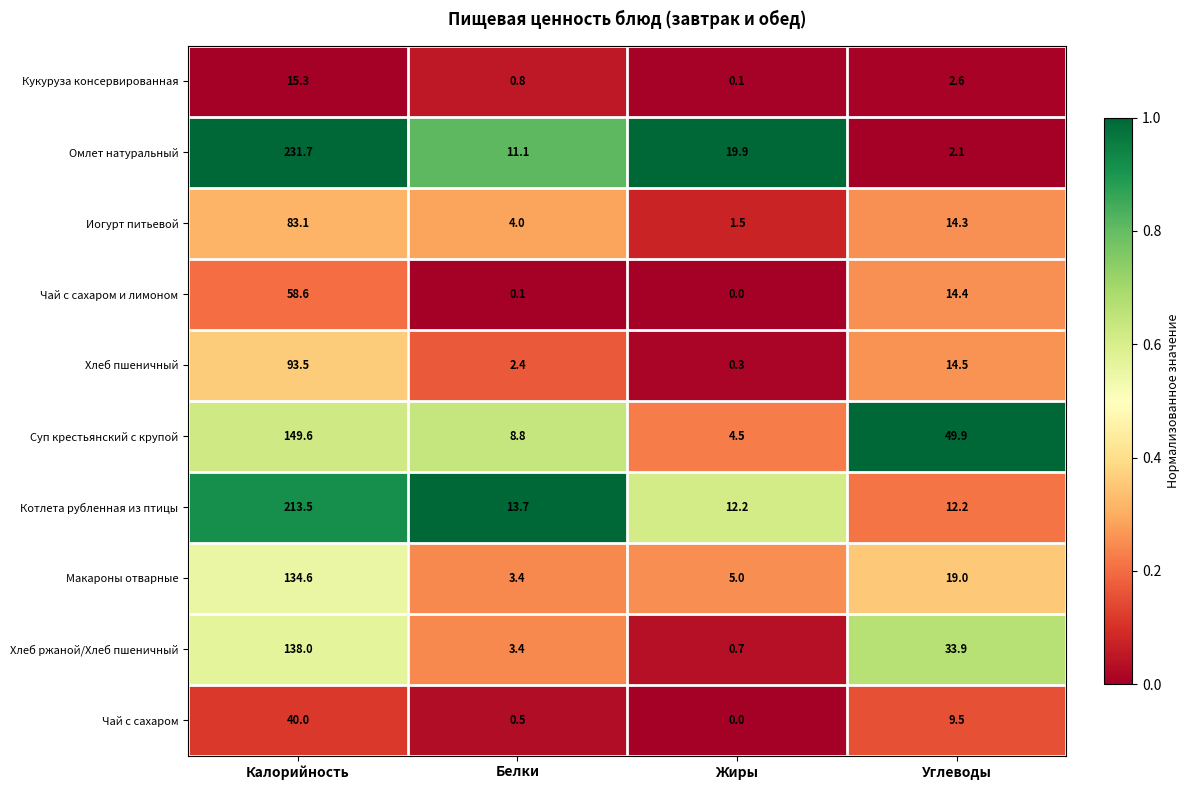

The Чай с сахаром и лимоном series shows 32.1 at Жиры. True or false?

False